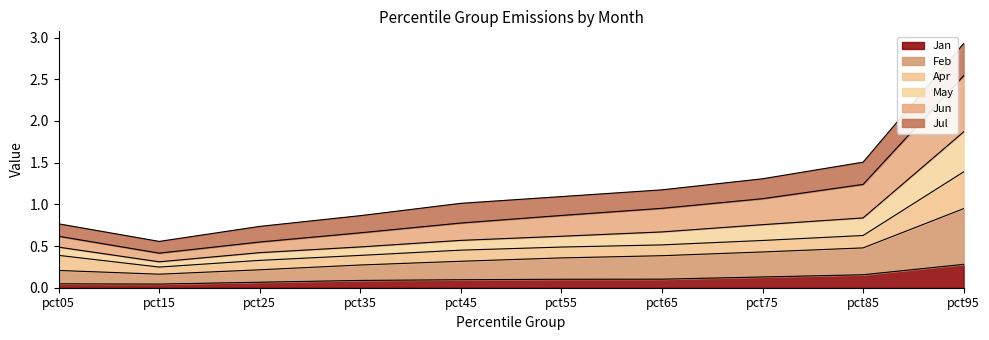

The May series shows 0.7 at pct65. True or false?

True